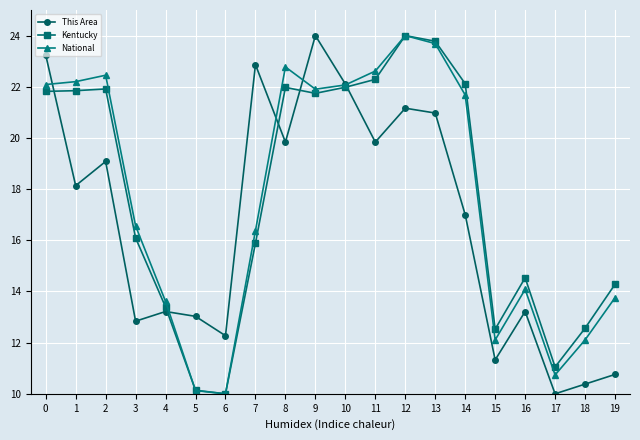

At how many categories does at least one series exceed 12?

19